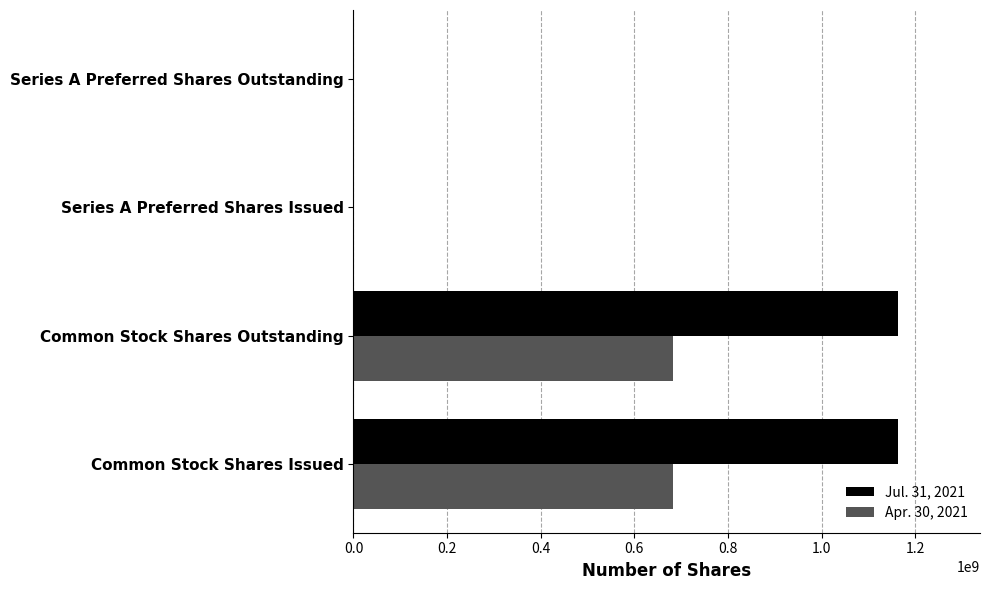

What is the total value across all series at Common Stock Shares Outstanding?

1846550167